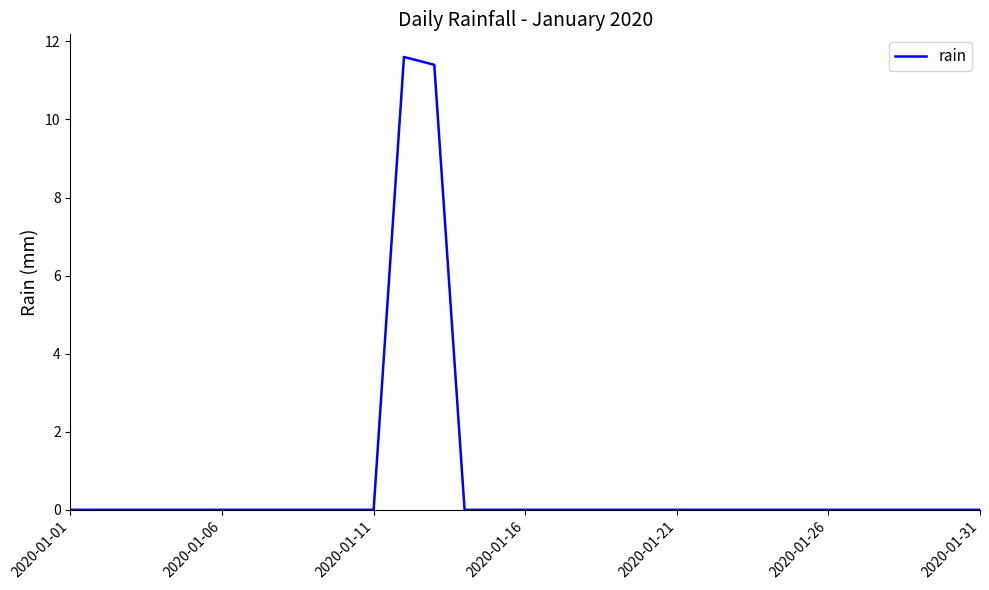

What is the maximum value shown in the chart?

11.6